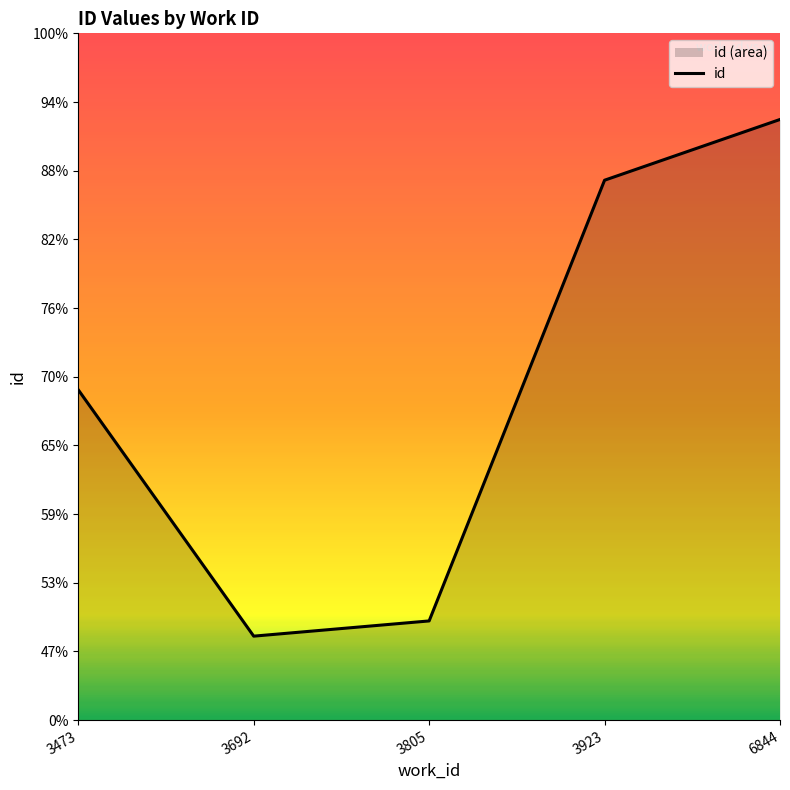

Does the chart display data point markers on the line(s)?

No